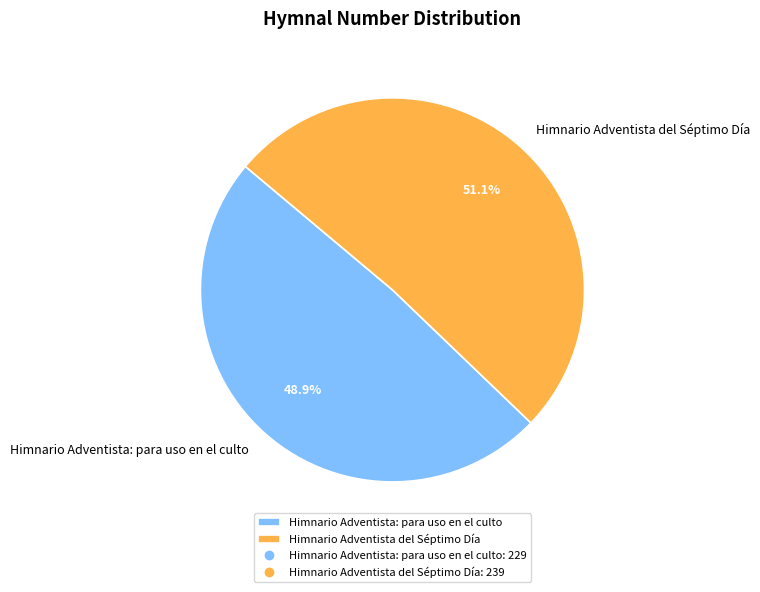

Between Himnario Adventista del Séptimo Día and Himnario Adventista: para uso en el culto, which is larger?

Himnario Adventista del Séptimo Día